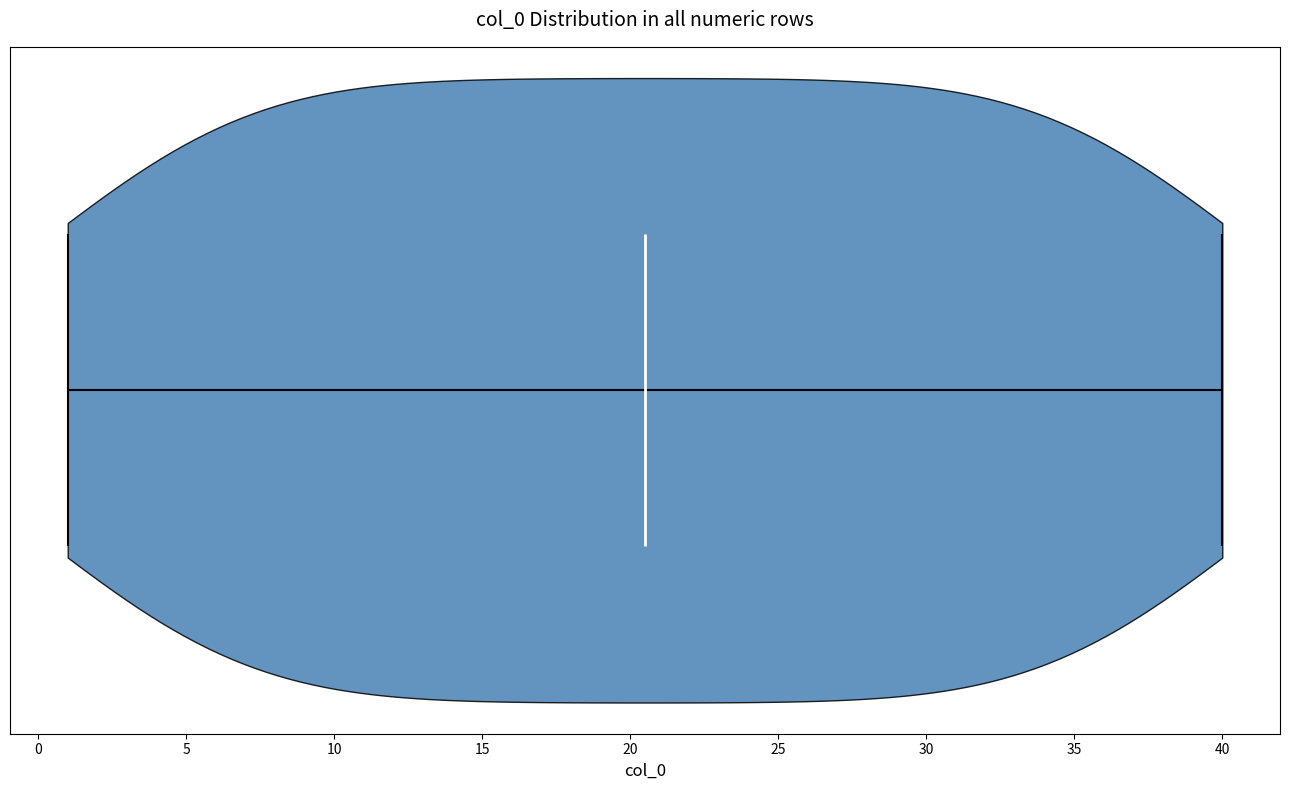

Read this violin plot against the x-axis: where its median line is, and the lowest and highest points the violin reaches. The values are not printed on the chart, so give them approximately, as read against the axis.

median line 20.5, lowest point 1.0, highest point 40.0